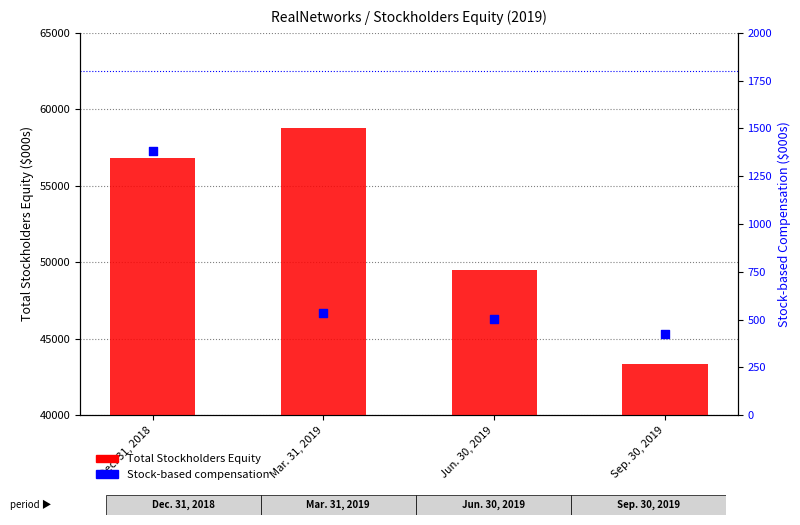

What is the total value across all series at Dec. 31, 2018?

58224